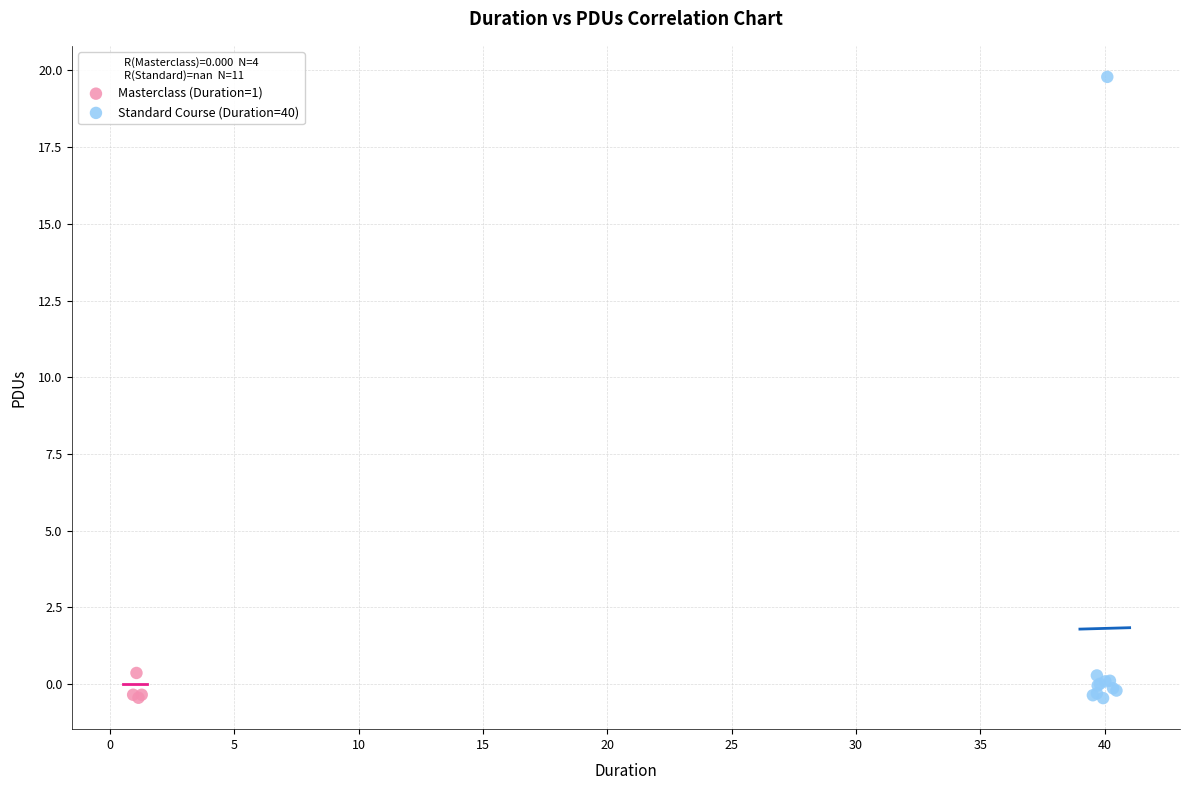

What are all the series names shown in the legend?

Masterclass (Duration=1), Standard Course (Duration=40)